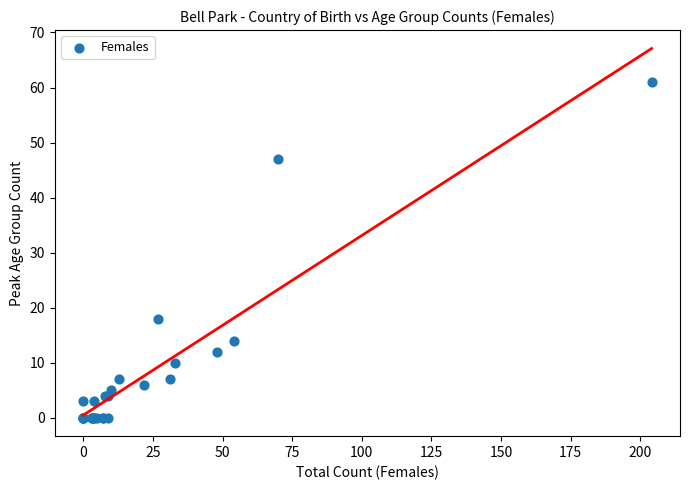

What Y value in the scatter plot is closest to 30?

18